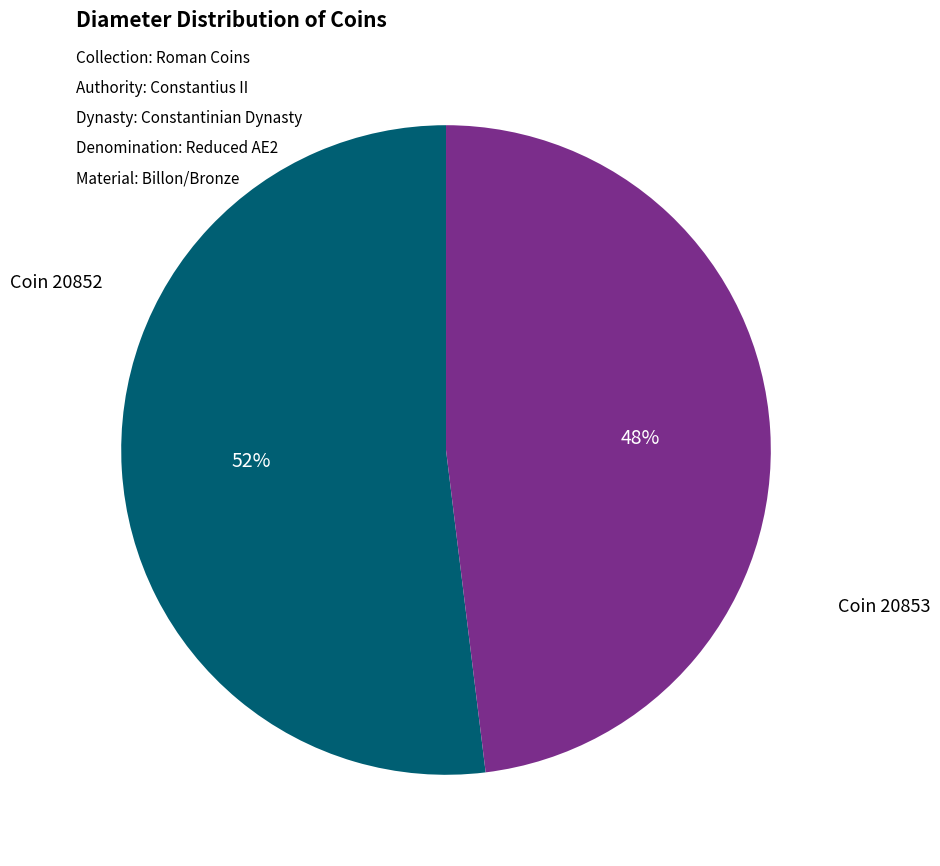

What is the largest slice in the pie chart?

Coin 20852